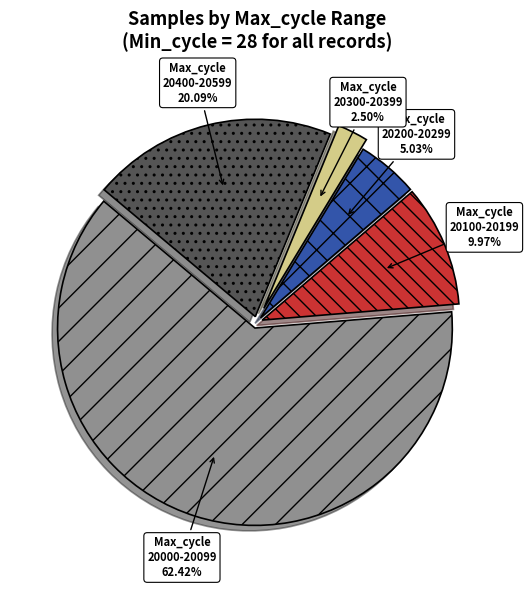

Rank the categories by value from lowest to highest.

20300-20399, 20200-20299, 20100-20199, 20400-20599, 20000-20099